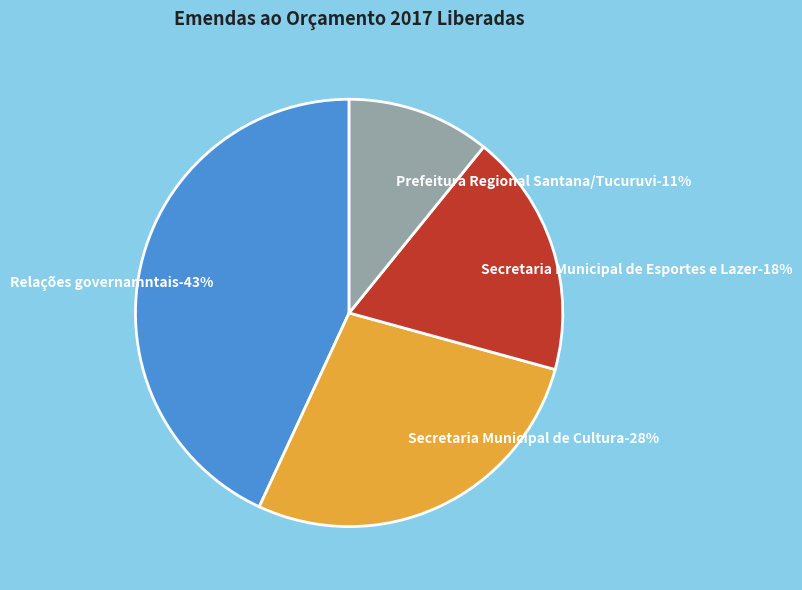

Count the number of slices in the pie.

4